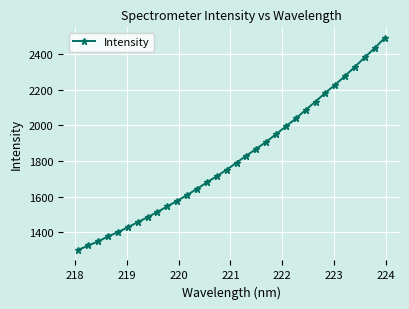

True or false: the data has more than 2 interior local peaks.

False